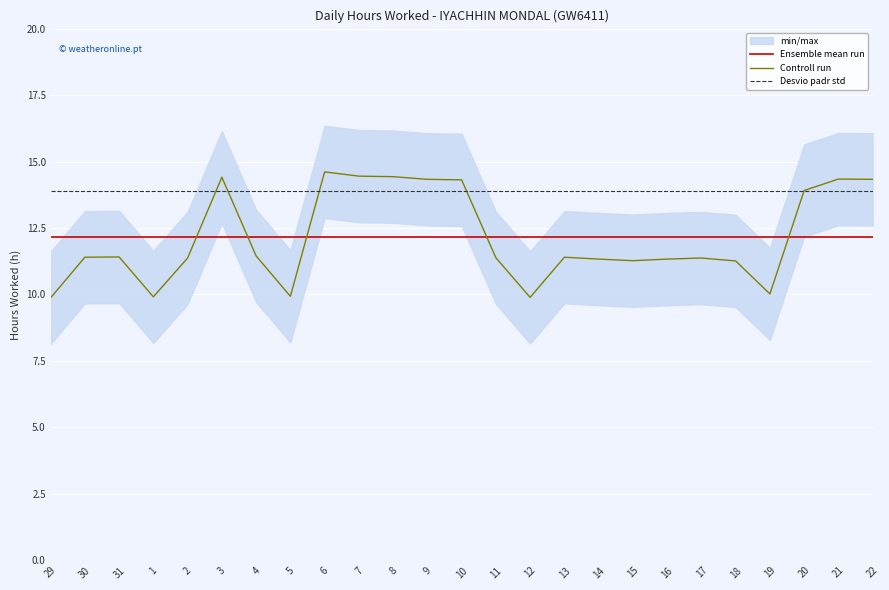

What is the sum of all Controll run values?

303.7